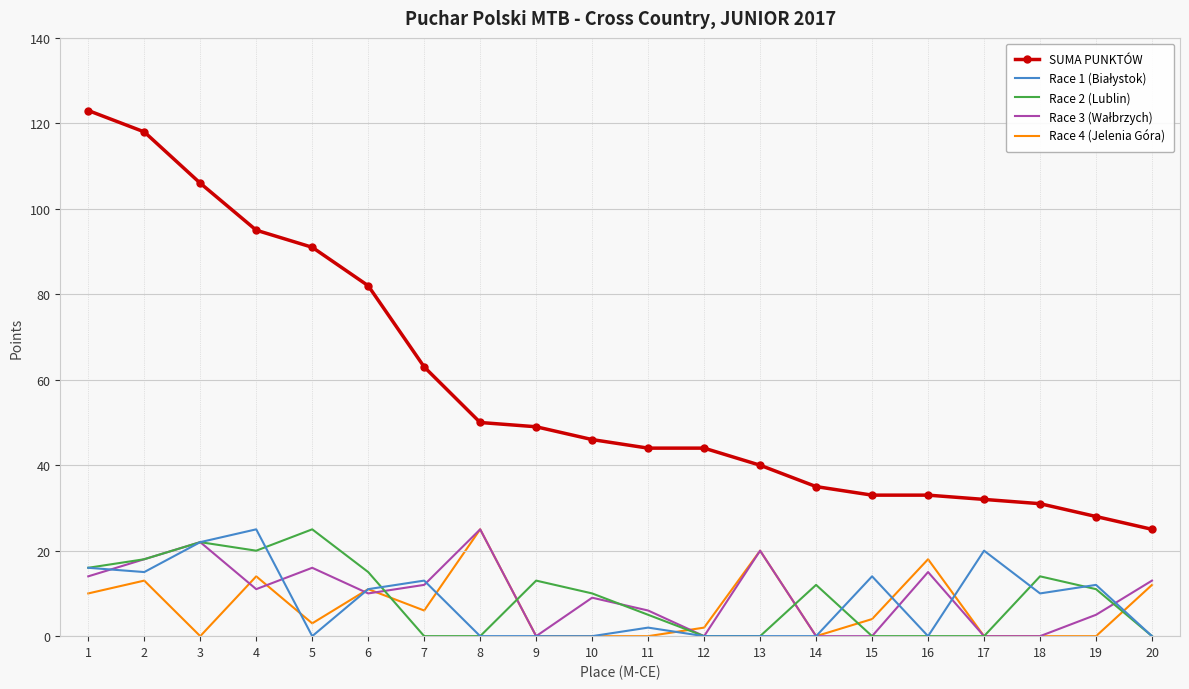

What is the lowest value of the SUMA PUNKTÓW series?

25